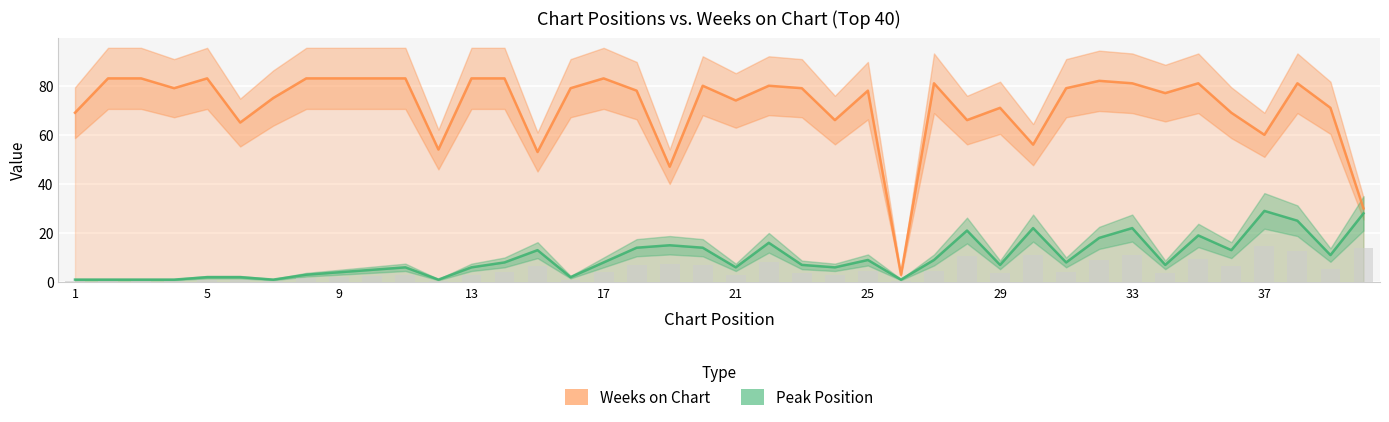

Which category has the highest value in the Weeks on Chart series?

5